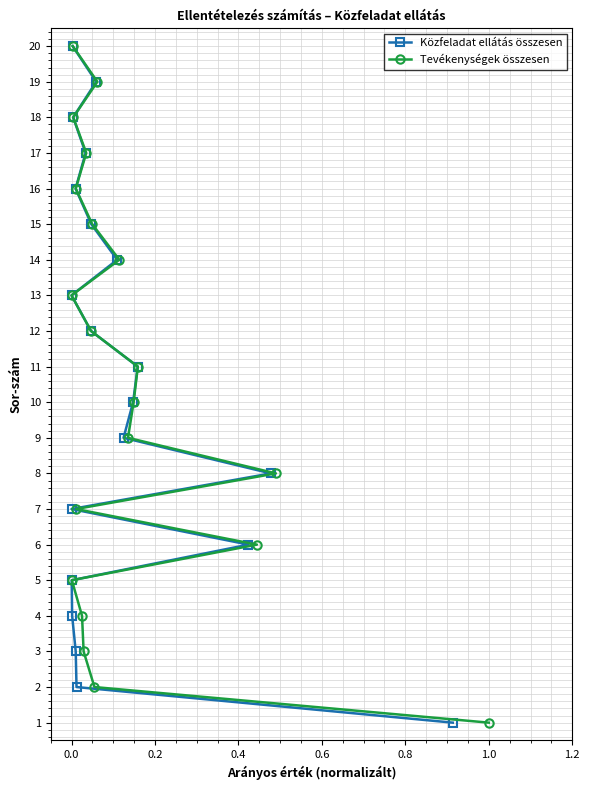

List the series in order of their peak value, lowest first.

Közfeladat ellátás összesen, Tevékenységek összesen